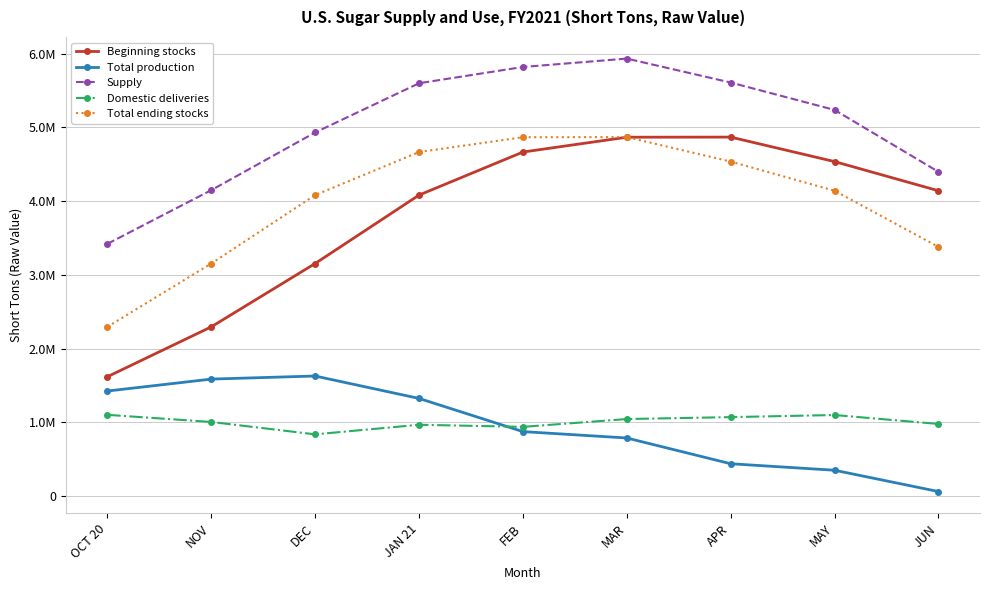

At how many categories does at least one series exceed 4806090?

6